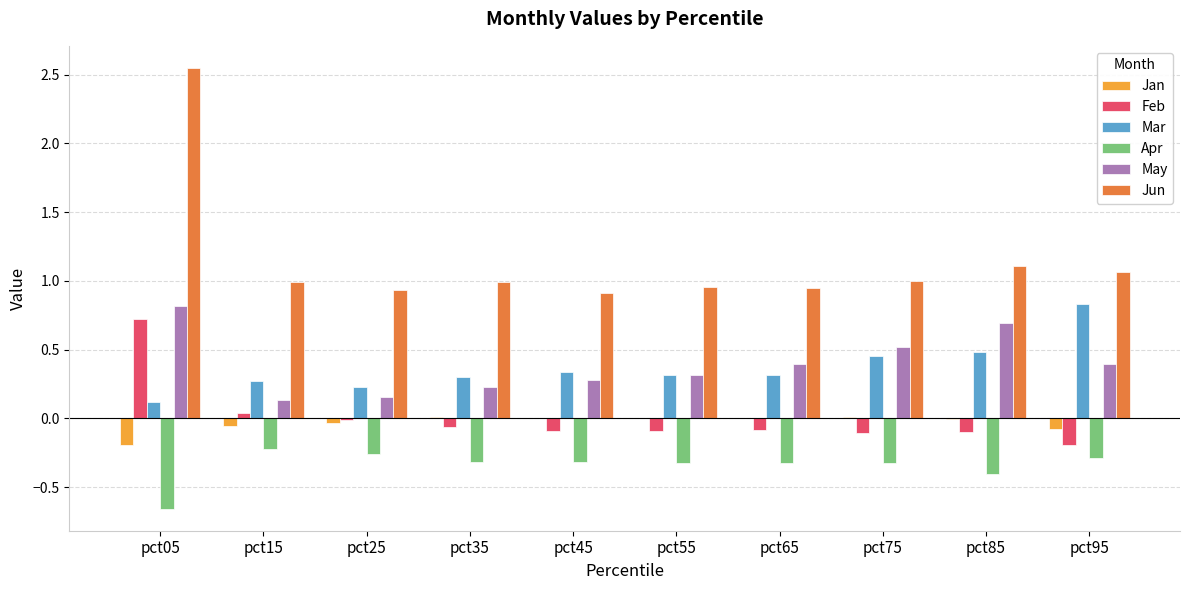

Between pct05 and pct95, which series saw the biggest shift?

Jun